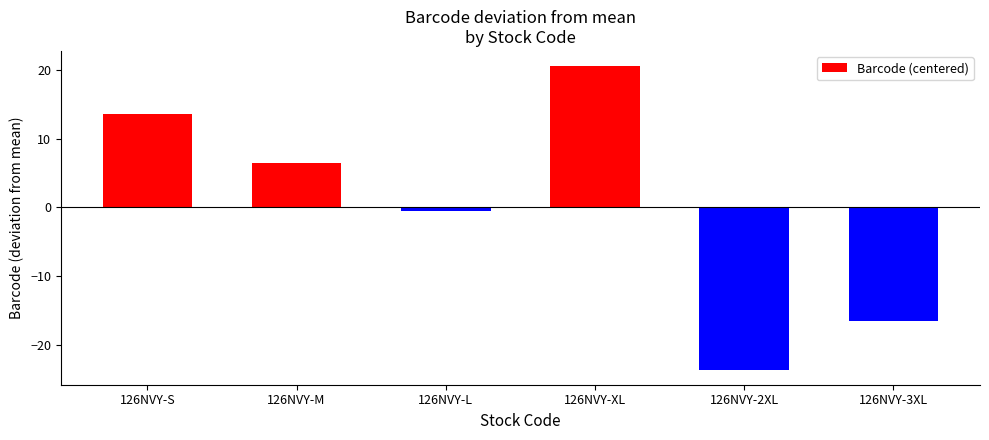

Count the number of categories in the chart.

6